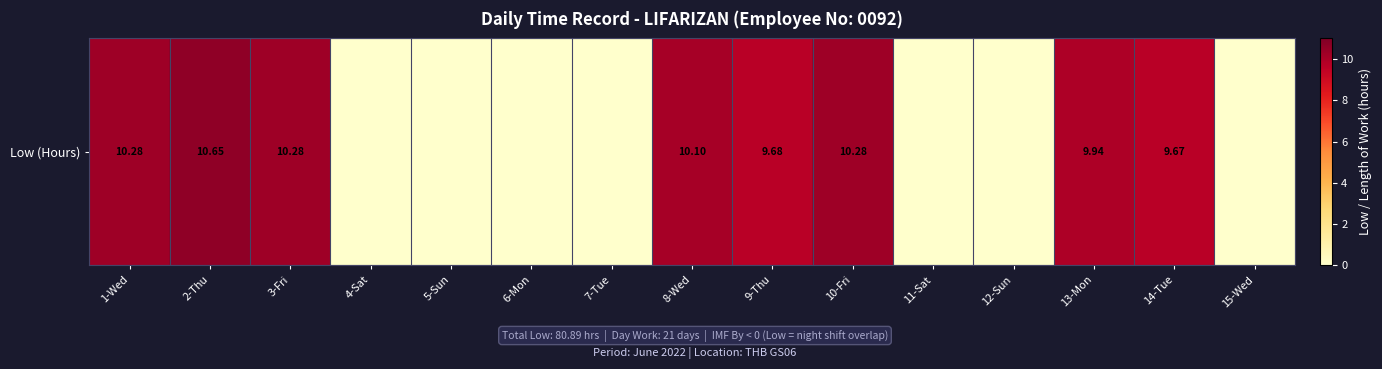

The chart shows a value of 4.9 at 1-Wed. True or false?

False